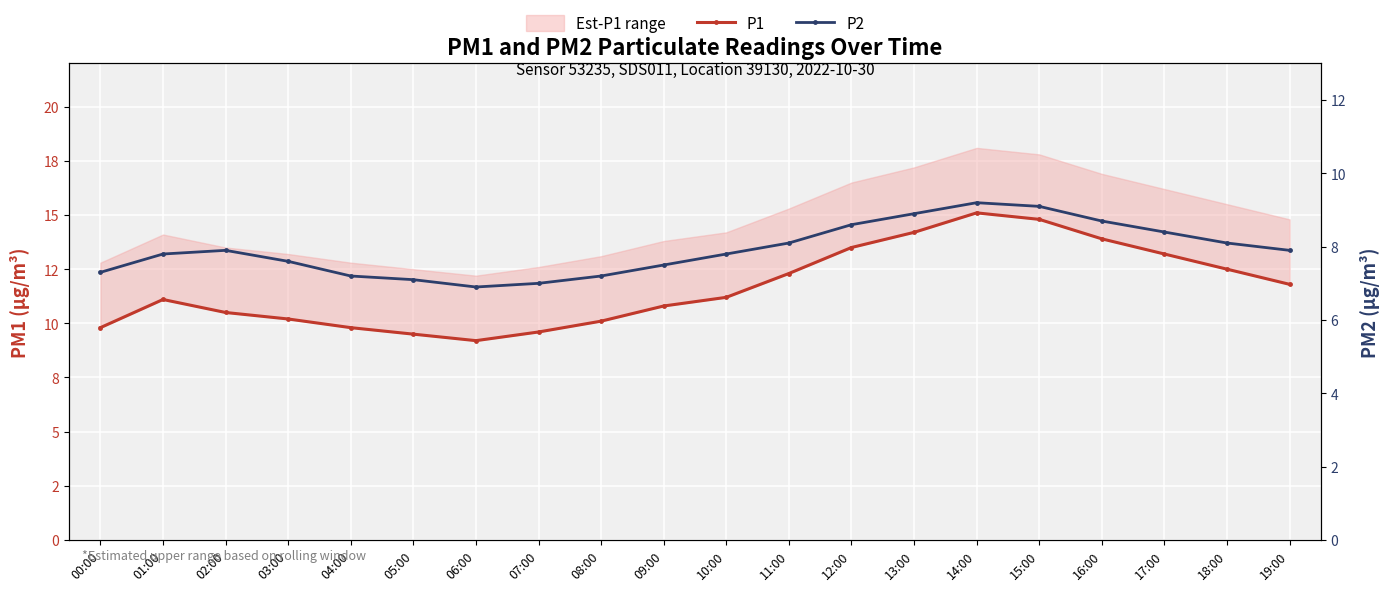

Which series has the largest range (max minus min)?

P1